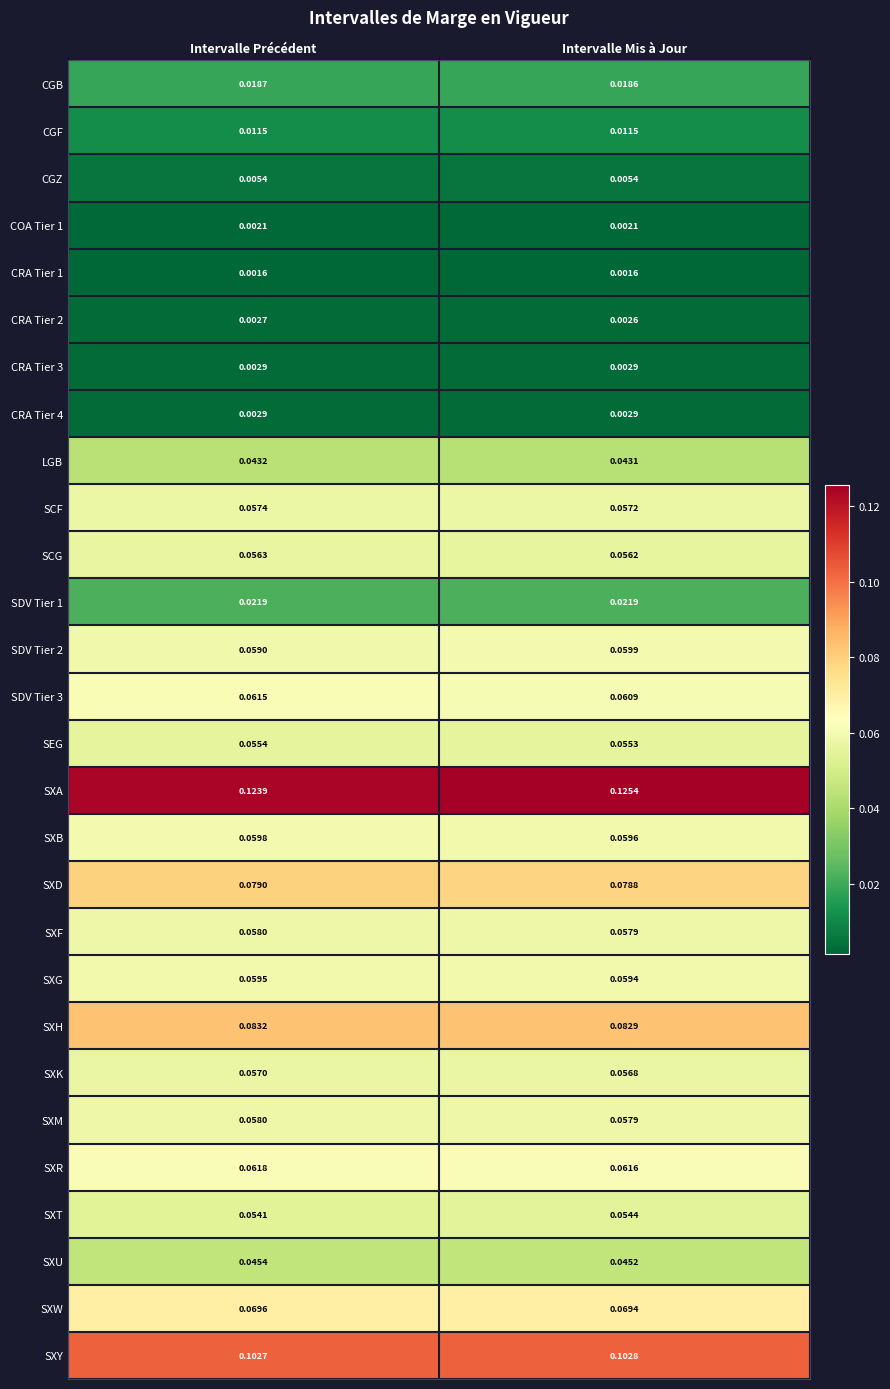

At how many categories does at least one series exceed 0?

2